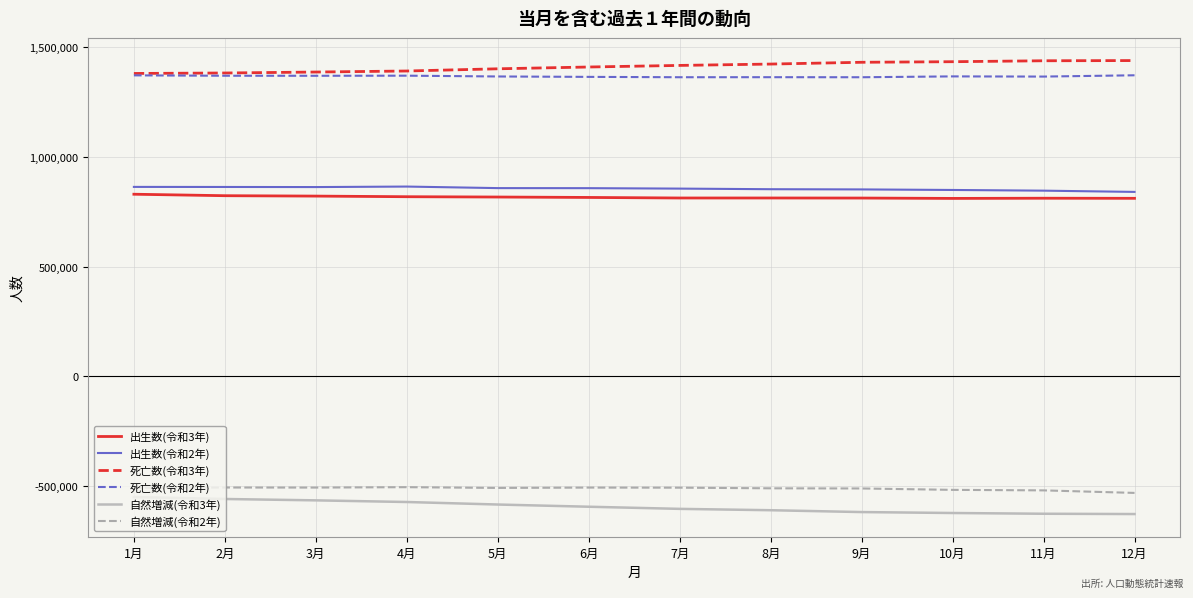

The value of 自然増減(令和2年) at 2月 is -507201. True or false?

True